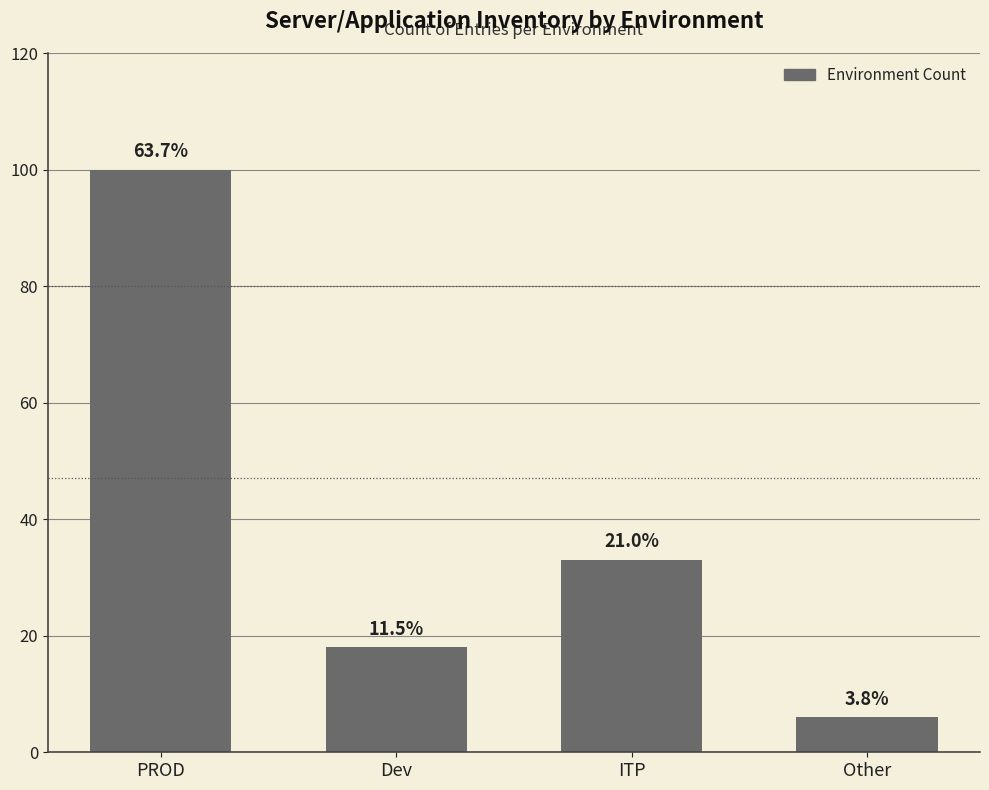

Does the chart contain any negative values?

No